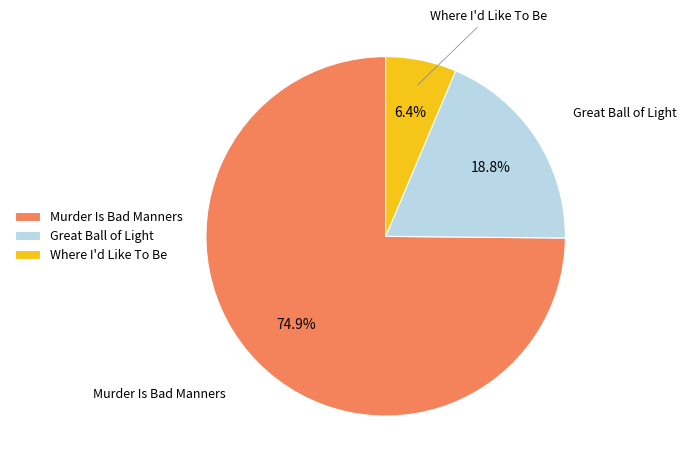

To the nearest percent, what is the difference between the Where I'd Like To Be and Murder Is Bad Manners slice percentages?

68%